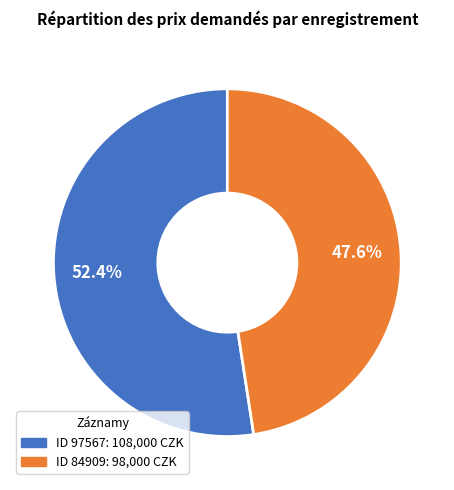

Is there any slice that represents more than half of the pie?

Yes